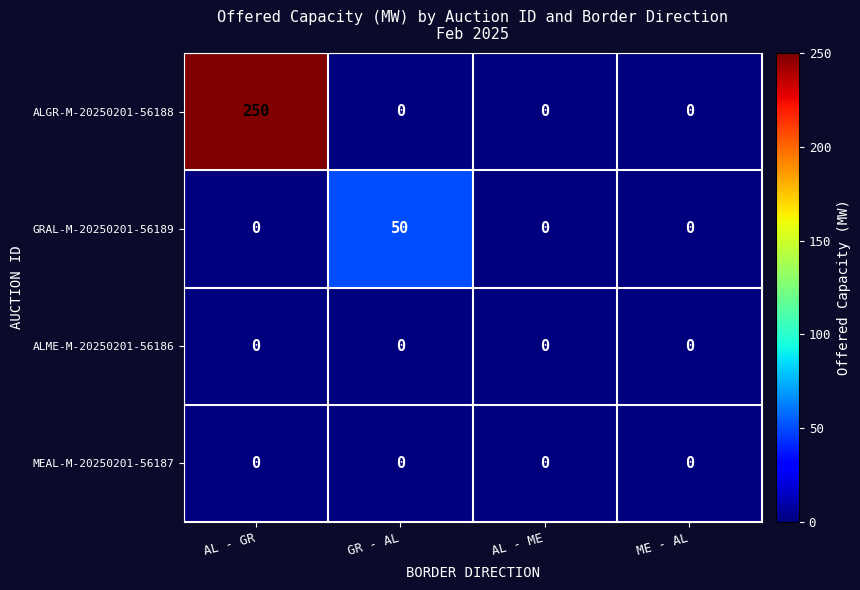

At which category is the sum across all series the highest?

AL - GR